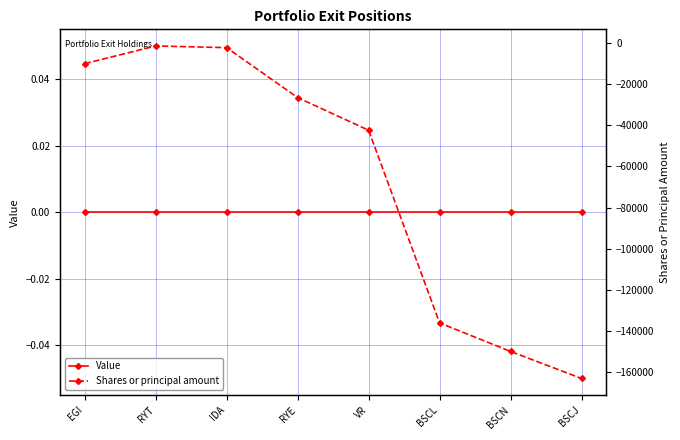

What is the approximate value of Shares or principal amount at EGI?

-10000